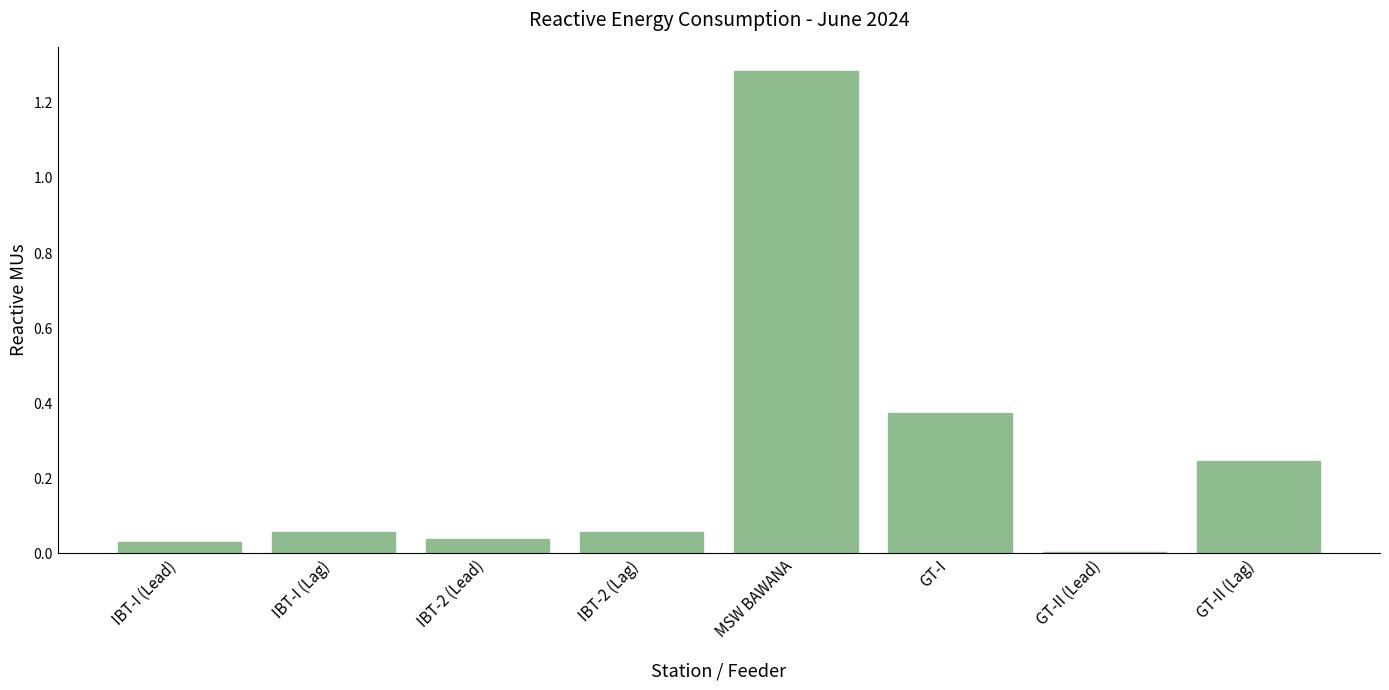

Is it true that the value at IBT-I (Lead) is 0.1?

False